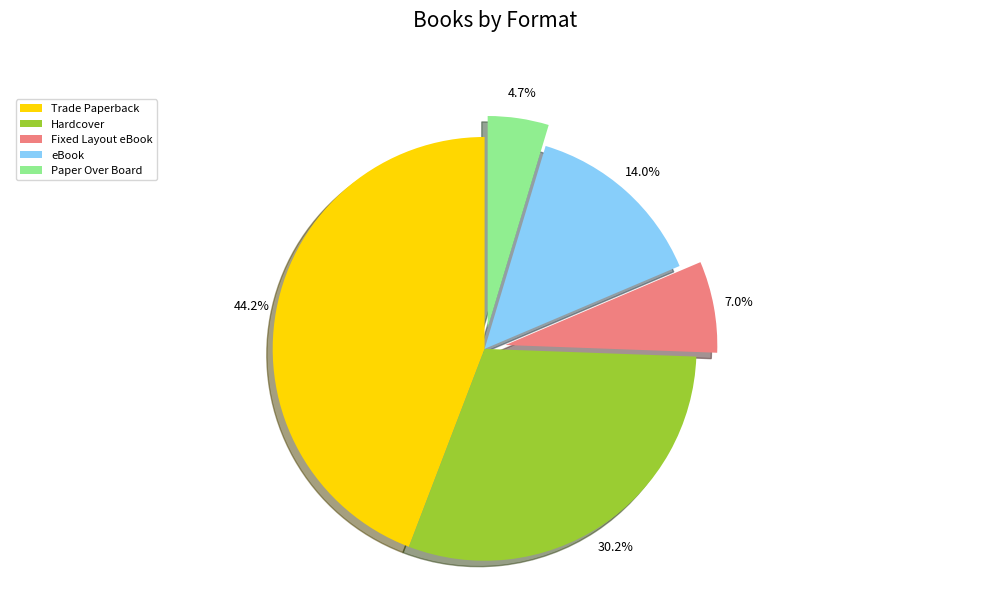

Rank the categories by value from lowest to highest.

Paper Over Board, Fixed Layout eBook, eBook, Hardcover, Trade Paperback